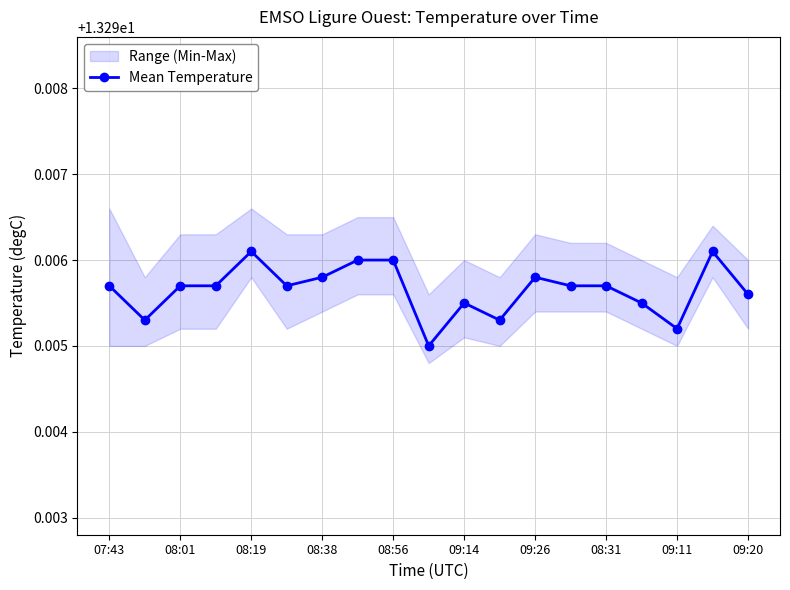

Reading left to right, transcribe all the data shown in this chart.

13.3	13.3	13.3	13.3	13.3	13.3	13.3	13.3	13.3	13.3	13.3	13.3	13.3	13.3	13.3	13.3	13.3	13.3	13.3